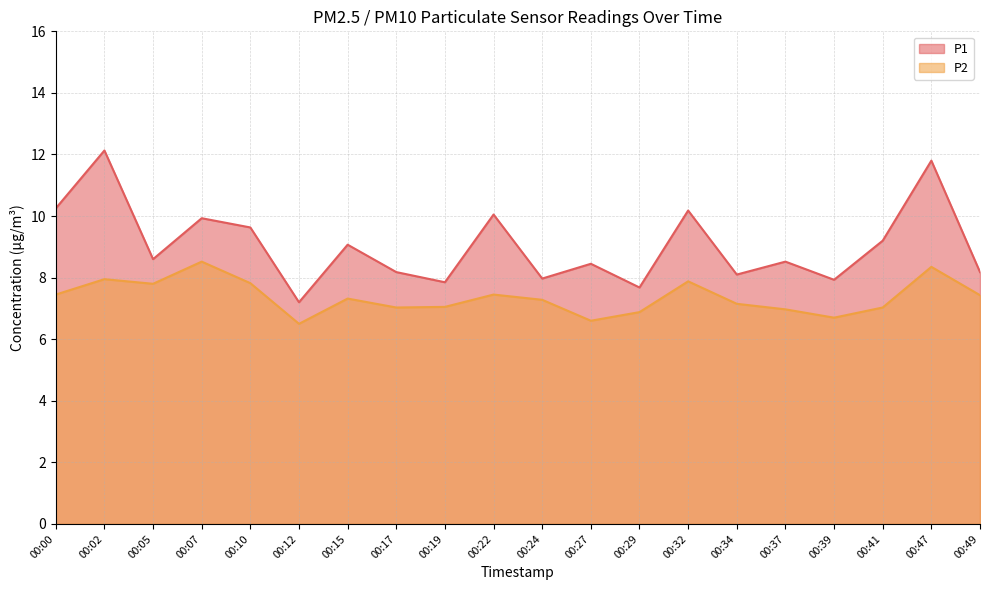

How many values in the P1 series exceed 8?

15